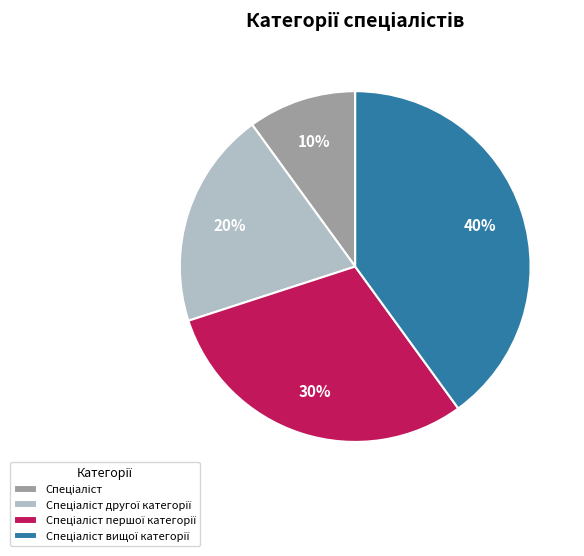

How many slices are in this pie chart?

4